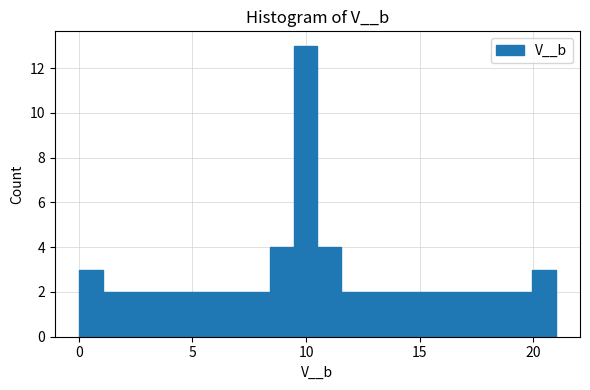

Read against the x-axis, roughly where is the centre of the tallest bar?

10.0